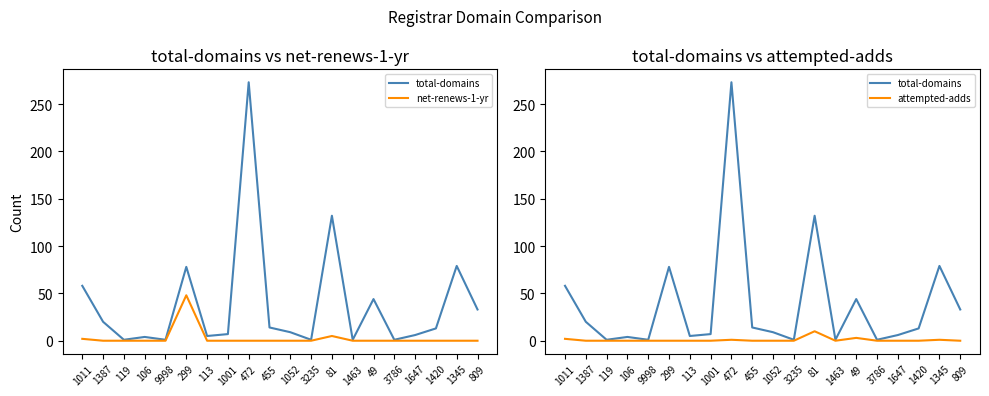

The value of attempted-adds at 1052 is -6. True or false?

False